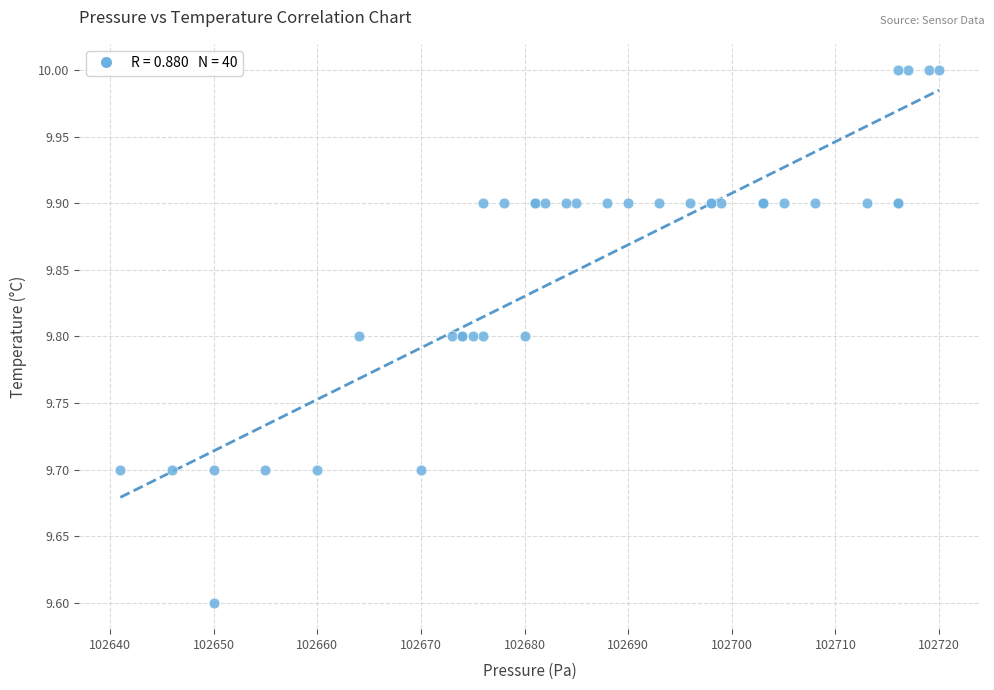

What Y value in the scatter plot is closest to 9?

9.6